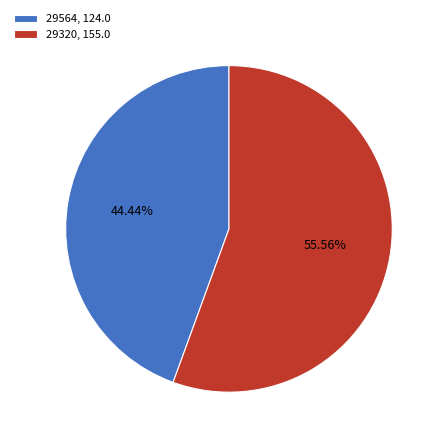

Rank the categories by value from highest to lowest.

29320, 29564